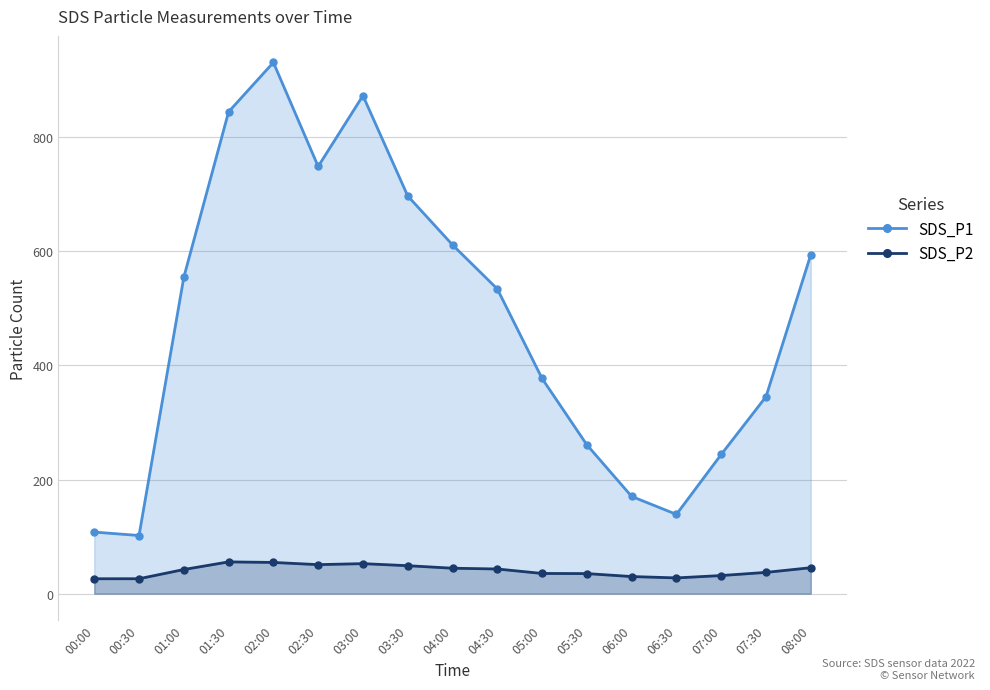

Where is the first local minimum for SDS_P2?

02:30